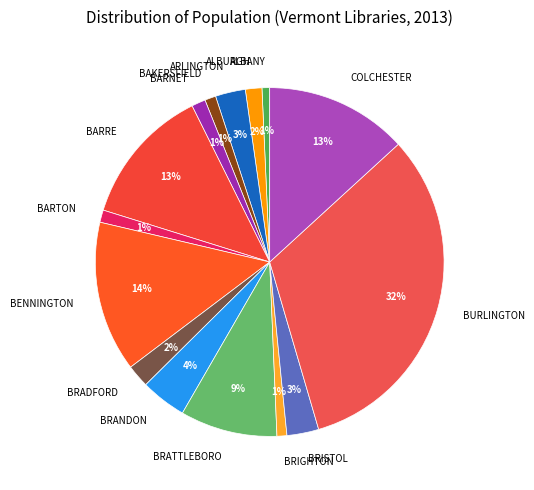

Which slice is the largest?

BURLINGTON